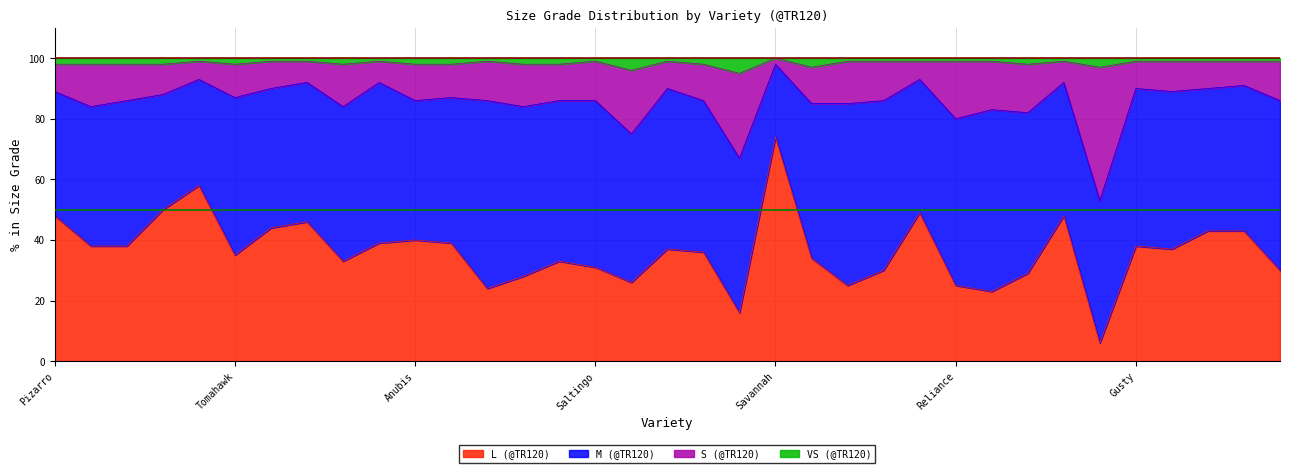

What is the highest value of the L (@TR120) series?

74